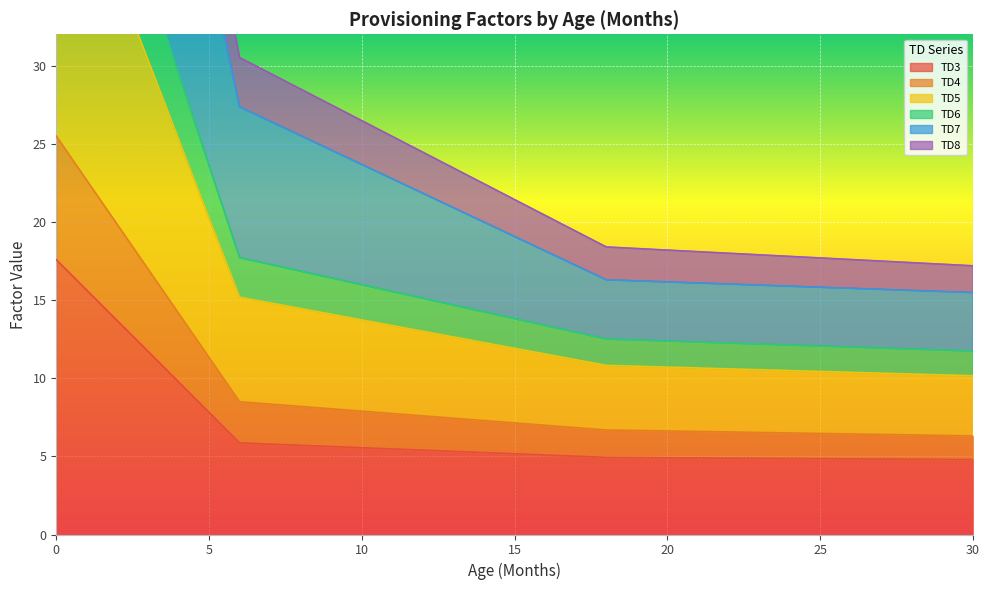

Which label corresponds to the smallest value in the chart?

30